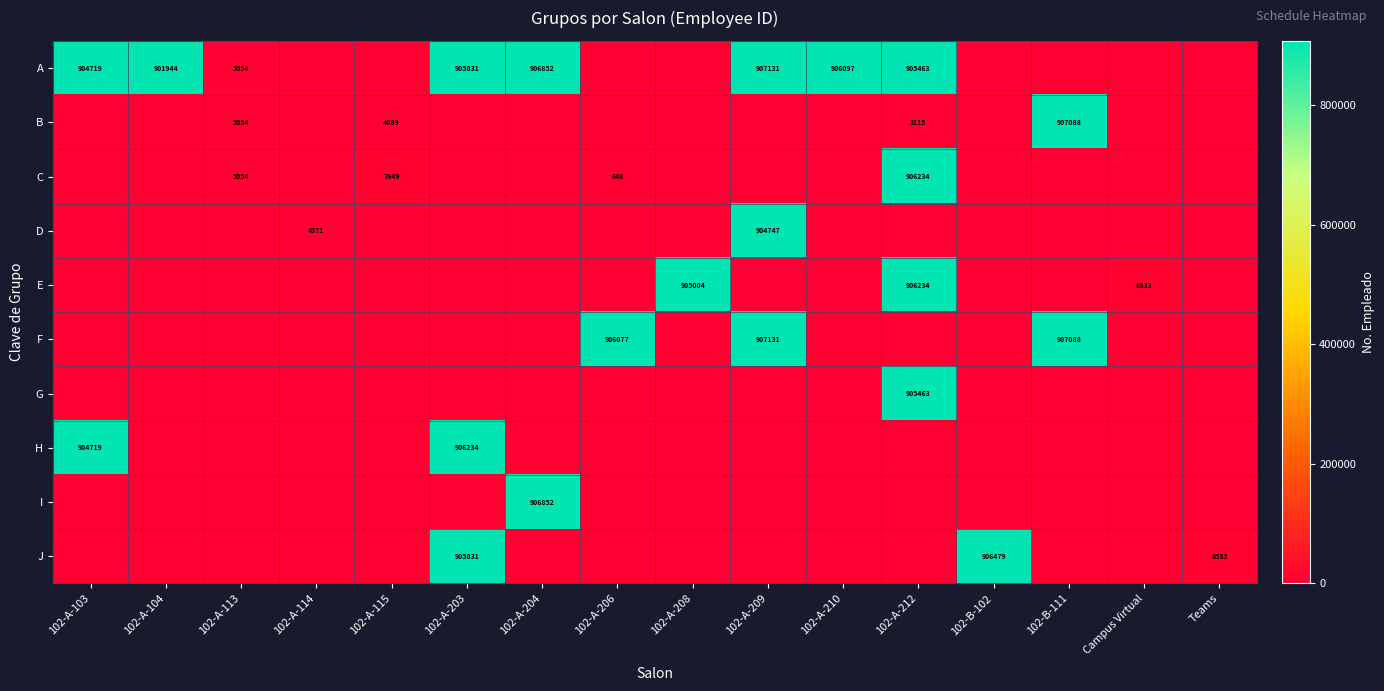

How many categories are shown in the chart?

16